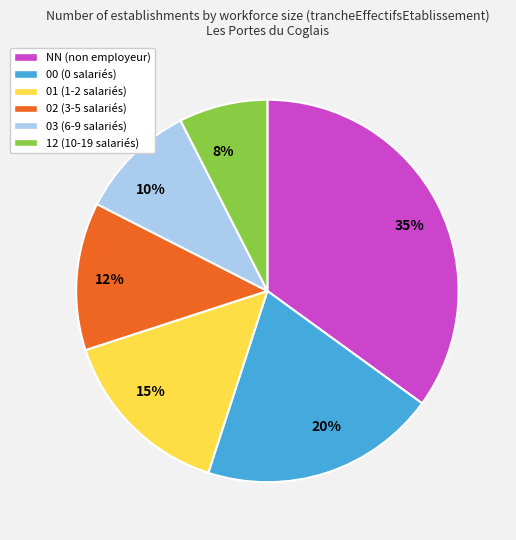

Between 15% and 12%, which is larger?

15%